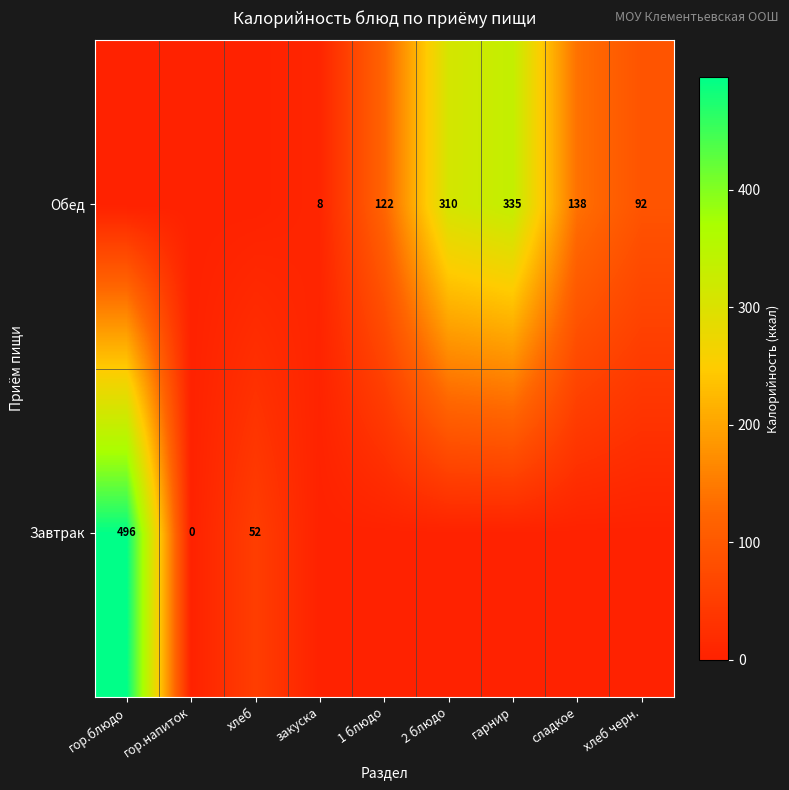

Is it true that Обед equals 8 at закуска?

True